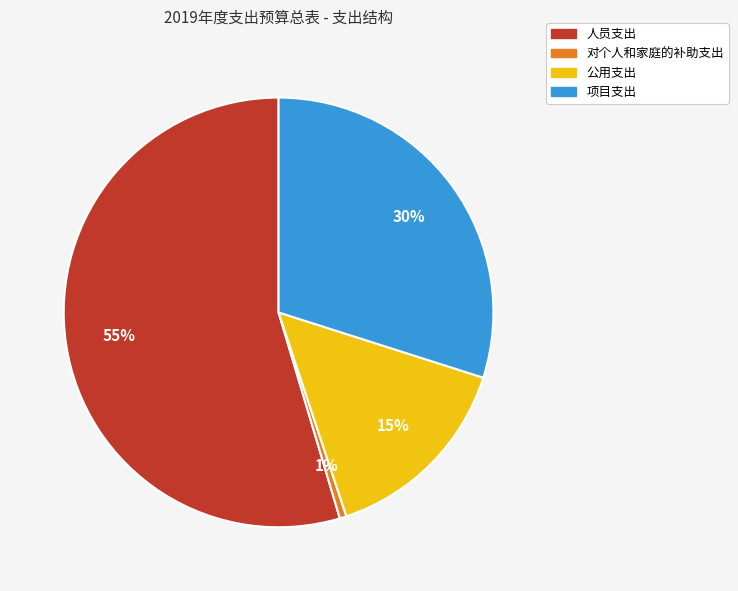

Does 对个人和家庭的补助支出 represent more than half of the total?

No